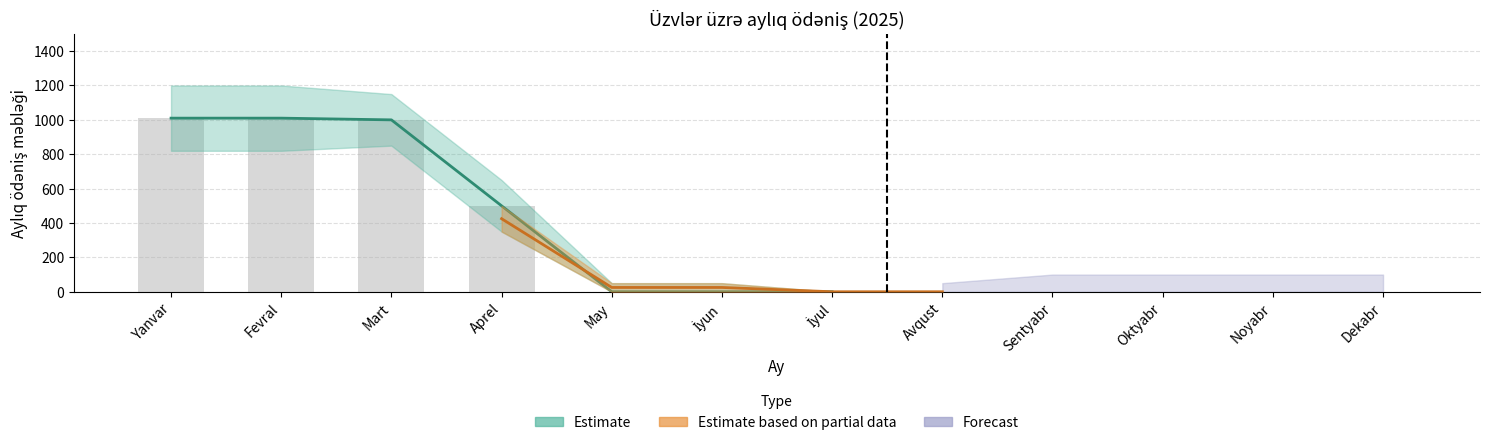

True or false: the data shows 1424 at Yanvar.

False